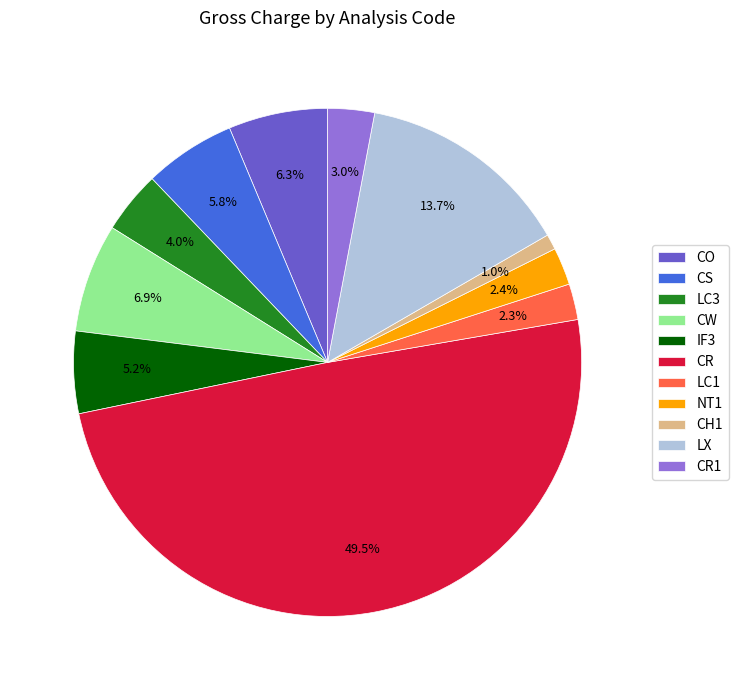

To the nearest percent, what is the combined percentage of CR1 and CS?

9%